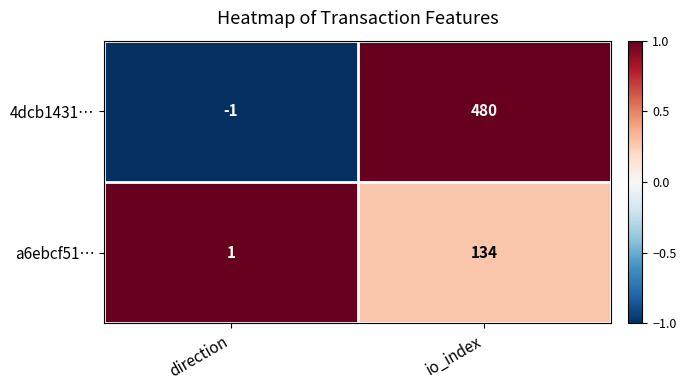

Which series has the largest total across all categories?

4dcb1431…